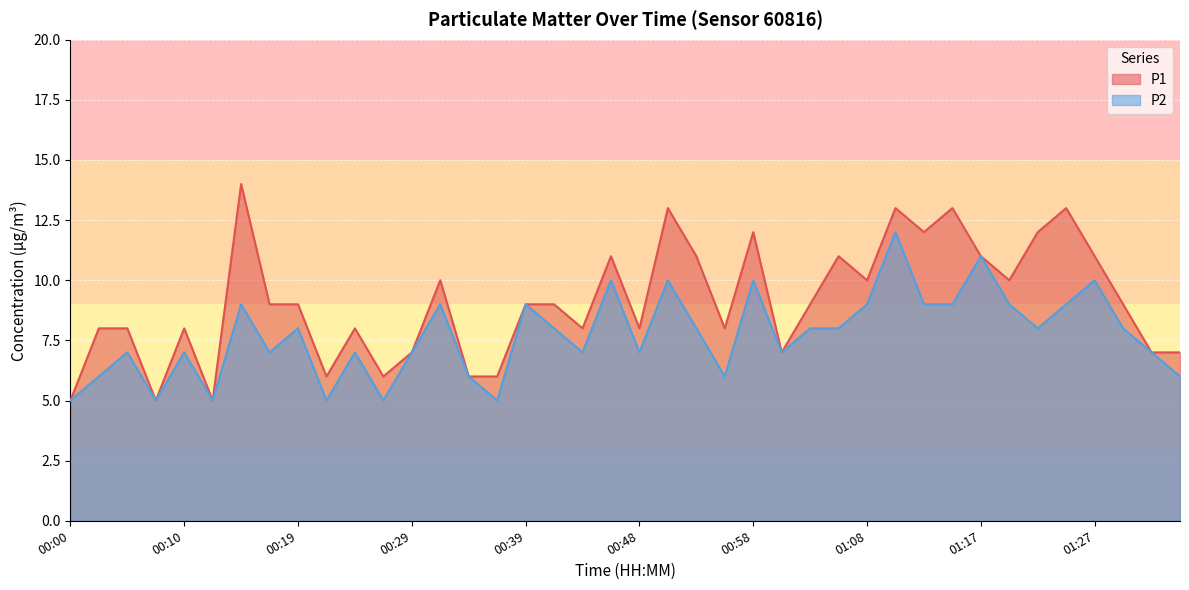

Does the chart display data point markers on the line(s)?

No